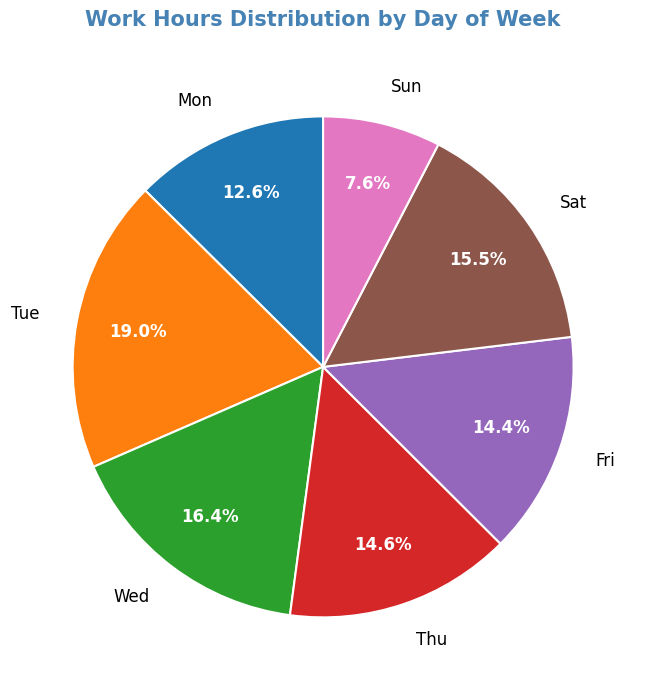

Does Mon account for over 50% of the chart?

No